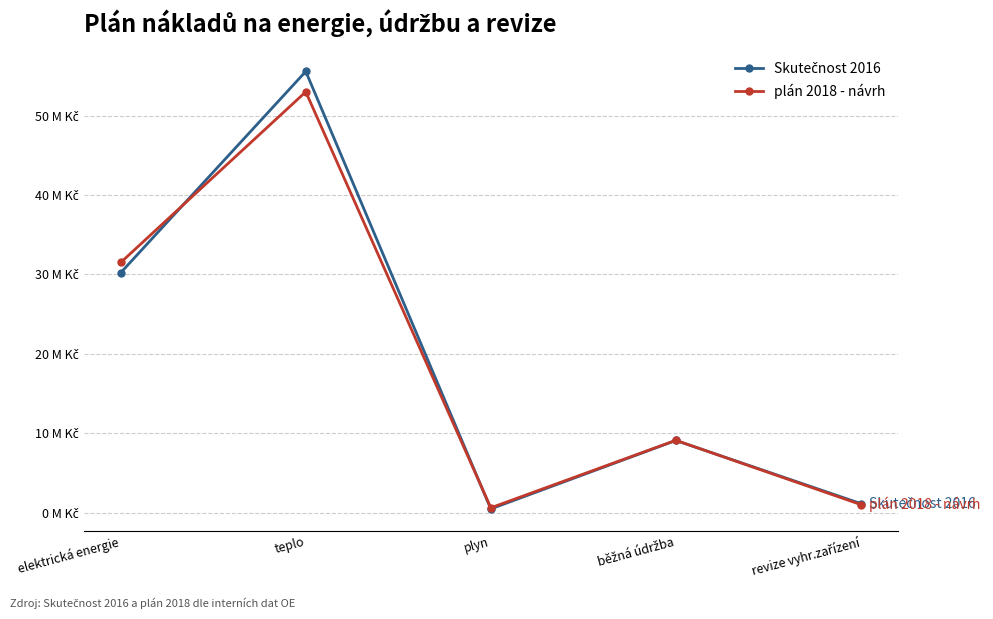

Which category has the highest value in the Skutečnost 2016 series?

teplo